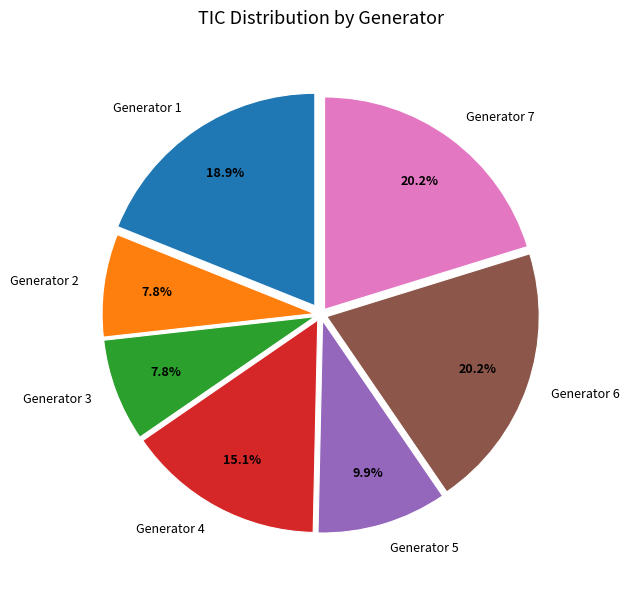

Do Generator 5 and Generator 2 together represent more than half of the pie?

No